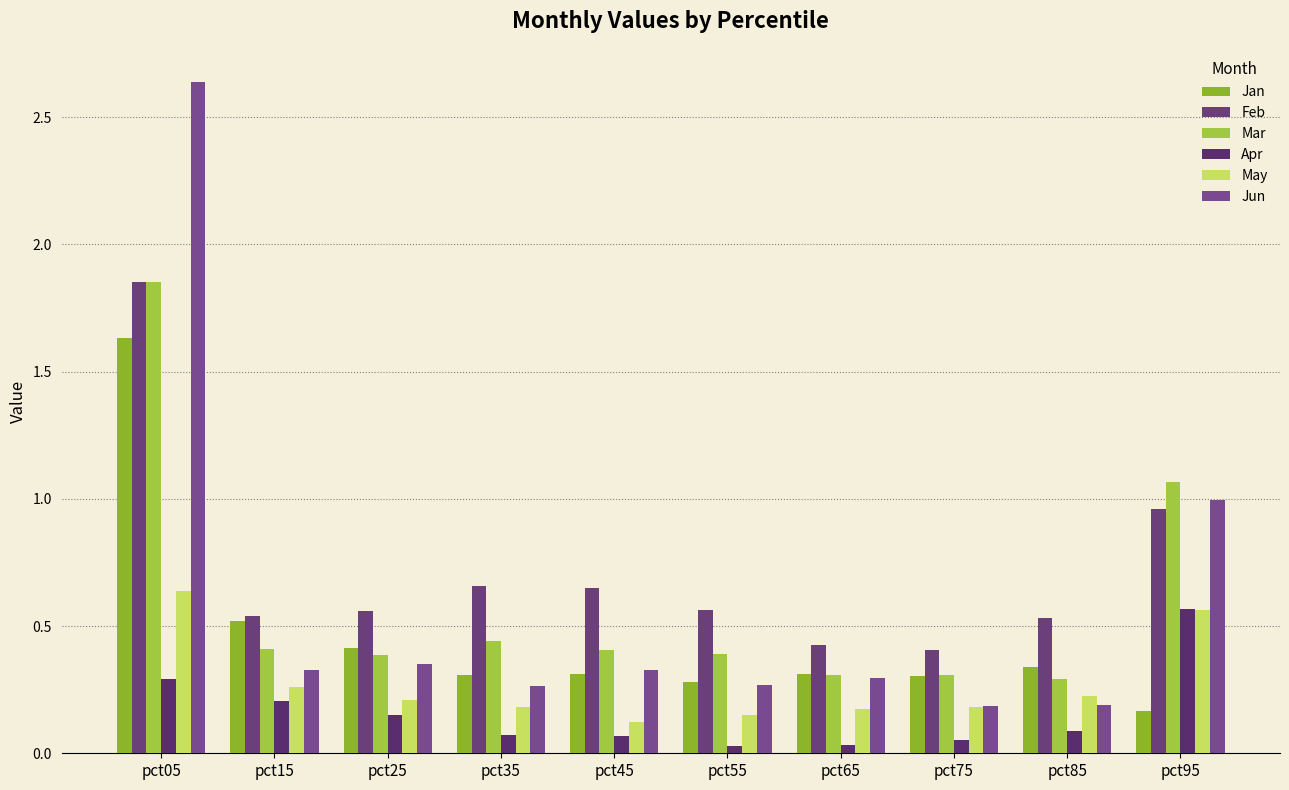

Reading left to right, list all the values displayed in this chart.

Jan: pct05=1.6	pct15=0.5	pct25=0.4	pct35=0.3	pct45=0.3	pct55=0.3	pct65=0.3	pct75=0.3	pct85=0.3	pct95=0.2
Feb: pct05=1.9	pct15=0.5	pct25=0.6	pct35=0.7	pct45=0.6	pct55=0.6	pct65=0.4	pct75=0.4	pct85=0.5	pct95=1.0
Mar: pct05=1.9	pct15=0.4	pct25=0.4	pct35=0.4	pct45=0.4	pct55=0.4	pct65=0.3	pct75=0.3	pct85=0.3	pct95=1.1
Apr: pct05=0.3	pct15=0.2	pct25=0.2	pct35=0.1	pct45=0.1	pct55=0.0	pct65=0.0	pct75=0.1	pct85=0.1	pct95=0.6
May: pct05=0.6	pct15=0.3	pct25=0.2	pct35=0.2	pct45=0.1	pct55=0.1	pct65=0.2	pct75=0.2	pct85=0.2	pct95=0.6
Jun: pct05=2.6	pct15=0.3	pct25=0.3	pct35=0.3	pct45=0.3	pct55=0.3	pct65=0.3	pct75=0.2	pct85=0.2	pct95=1.0